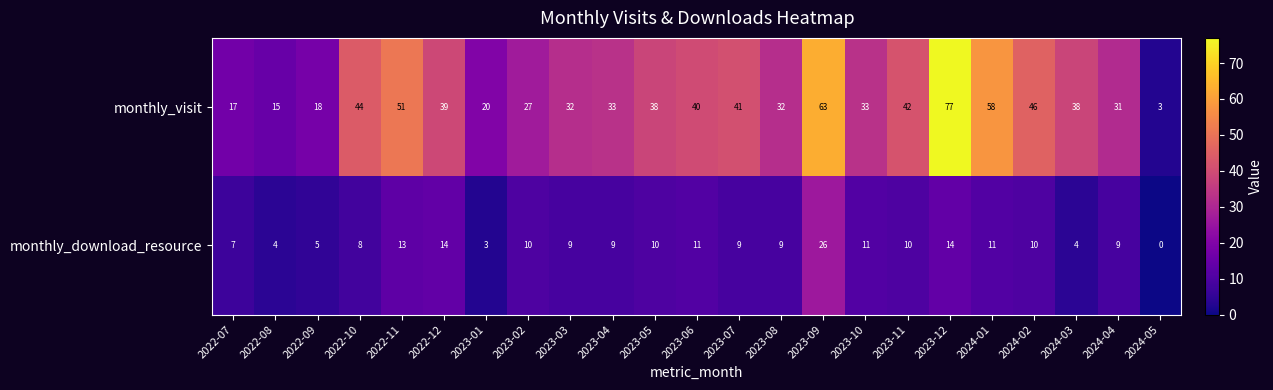

At which label does monthly_download_resource reach its minimum?

2024-05